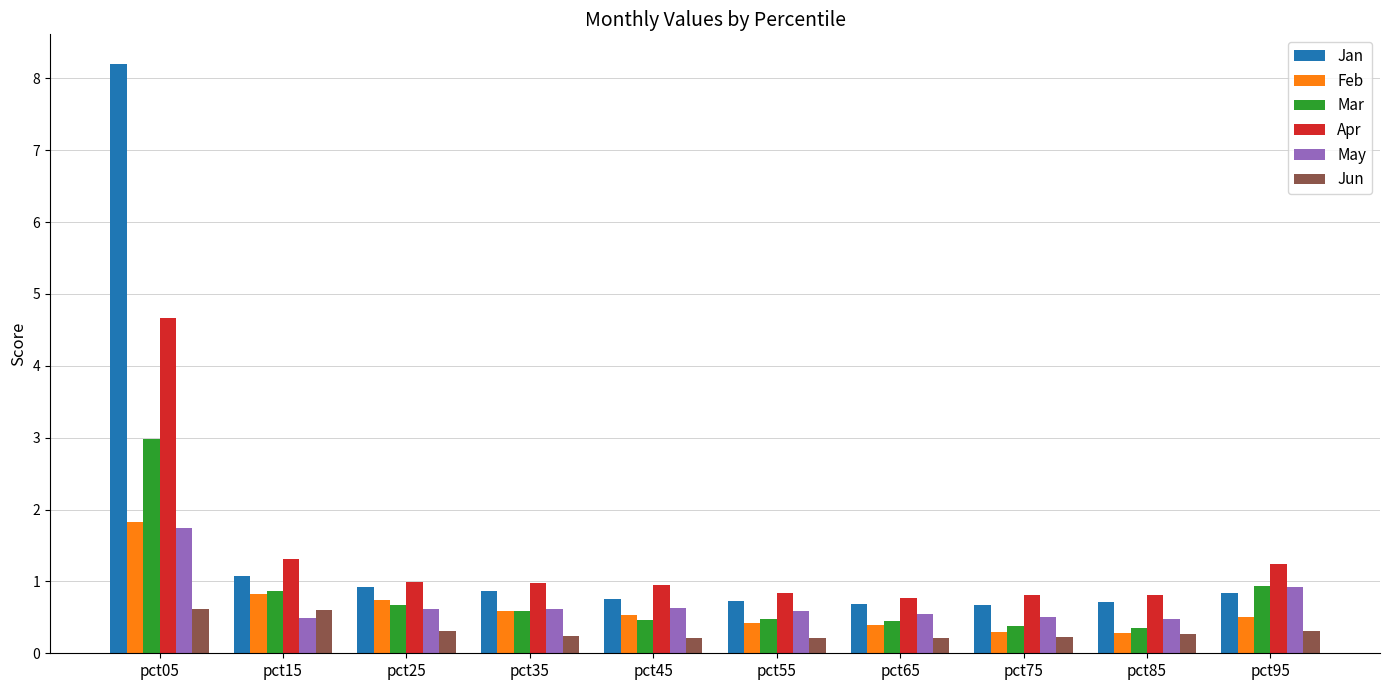

What is the minimum value for May?

0.5